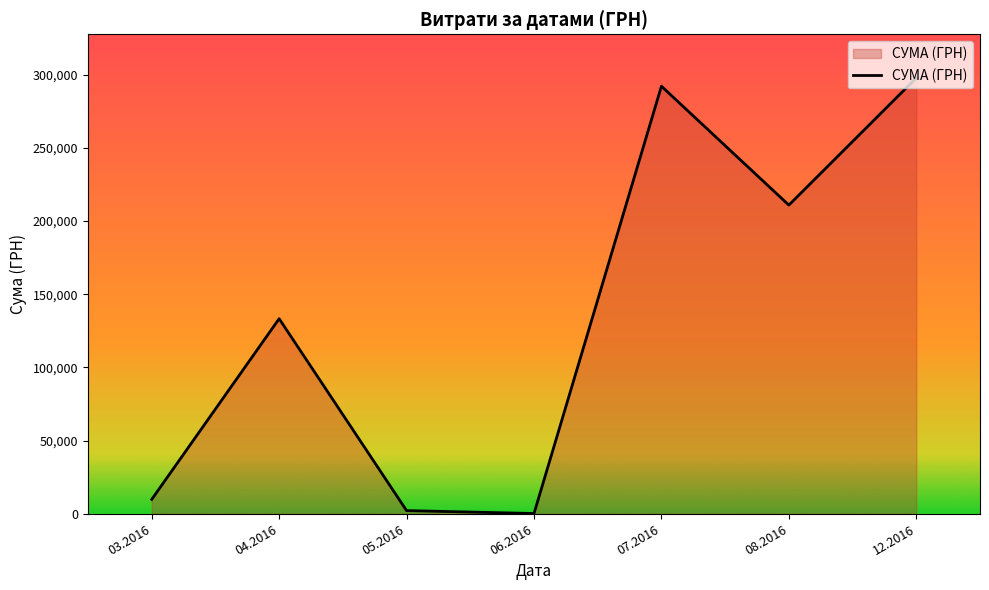

What is the greatest value displayed?

297743.9